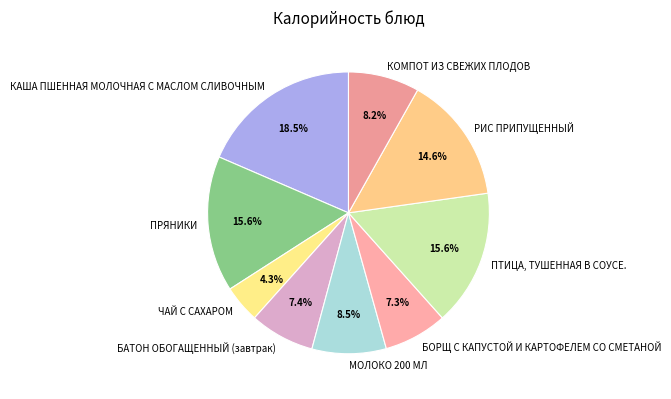

What percentage is the РИС ПРИПУЩЕННЫЙ slice, to the nearest percent?

15%